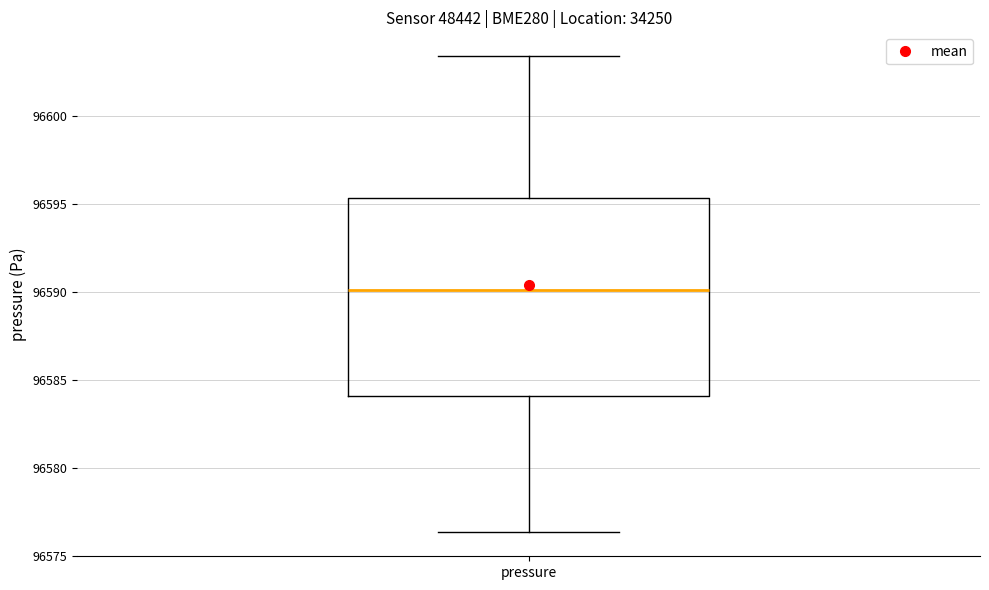

Transcribe this box plot: give where the median line is, the range the box spans, and where the two whiskers end, as read against the y-axis. The values are not printed on the chart, so give them approximately, as read against the axis.

median 96590.0, box 96584.0 to 96595.5, whiskers 96576.5 to 96603.5